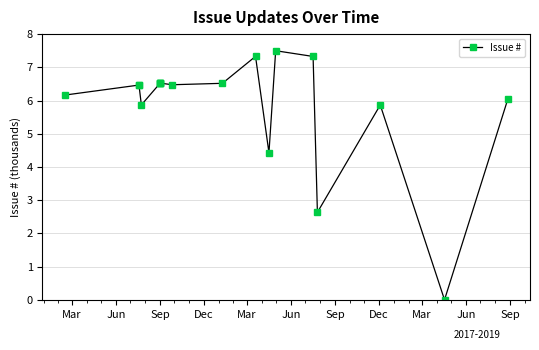

Is it true that the value at Sep is 6.5?

True